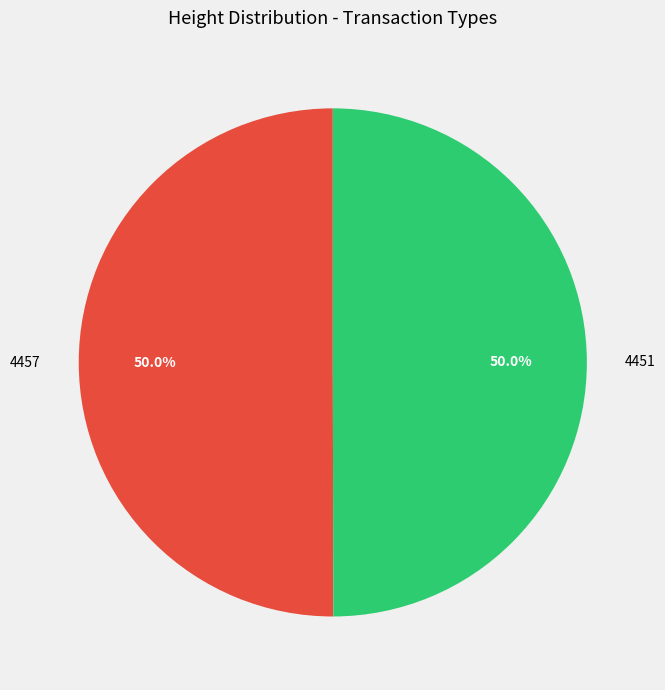

Approximately how many times larger is the value at 4457 compared to 4451?

1.0